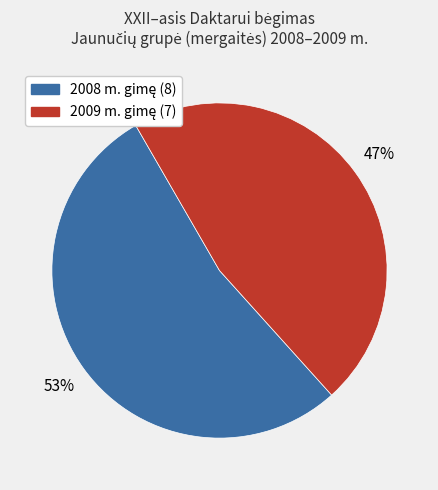

Is there a majority slice in this chart?

Yes